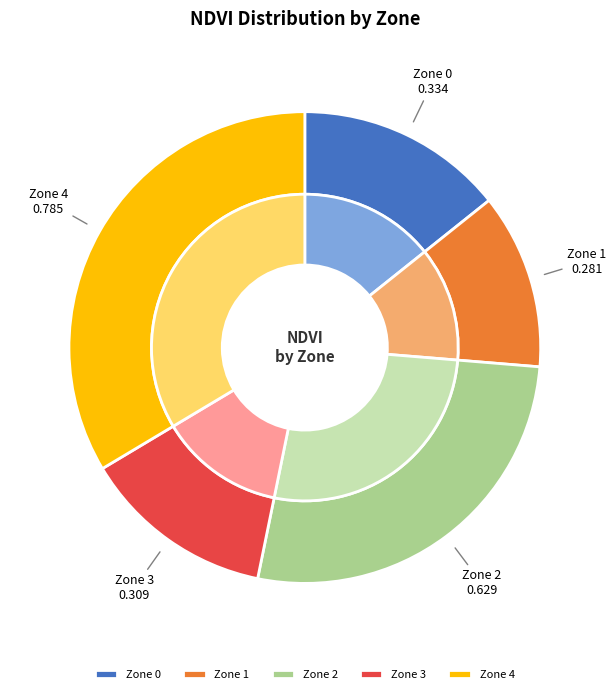

Does Zone 4 account for over 50% of the chart?

No